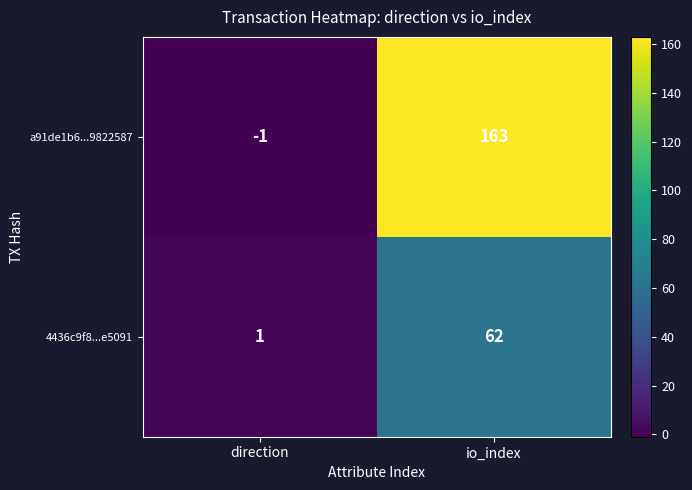

What is the spread (max minus min) of values at direction?

2